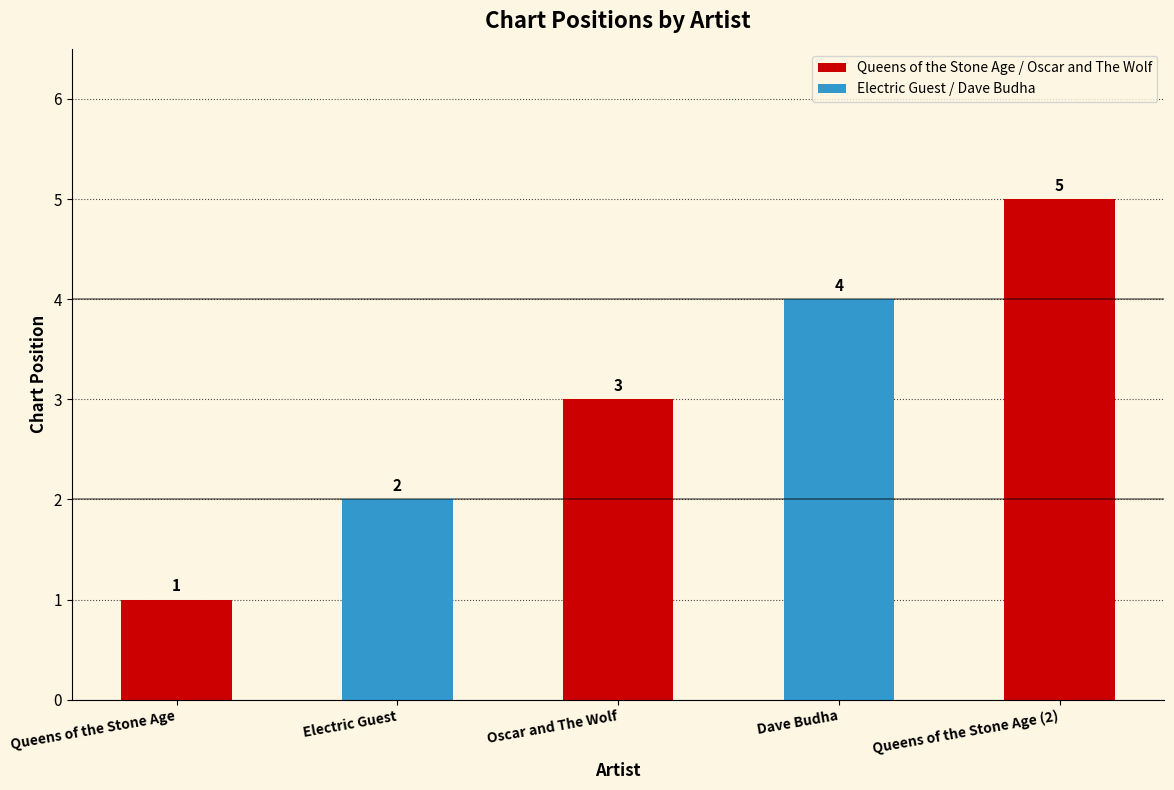

What is the label of the 3rd bar from the right?

Oscar and The Wolf